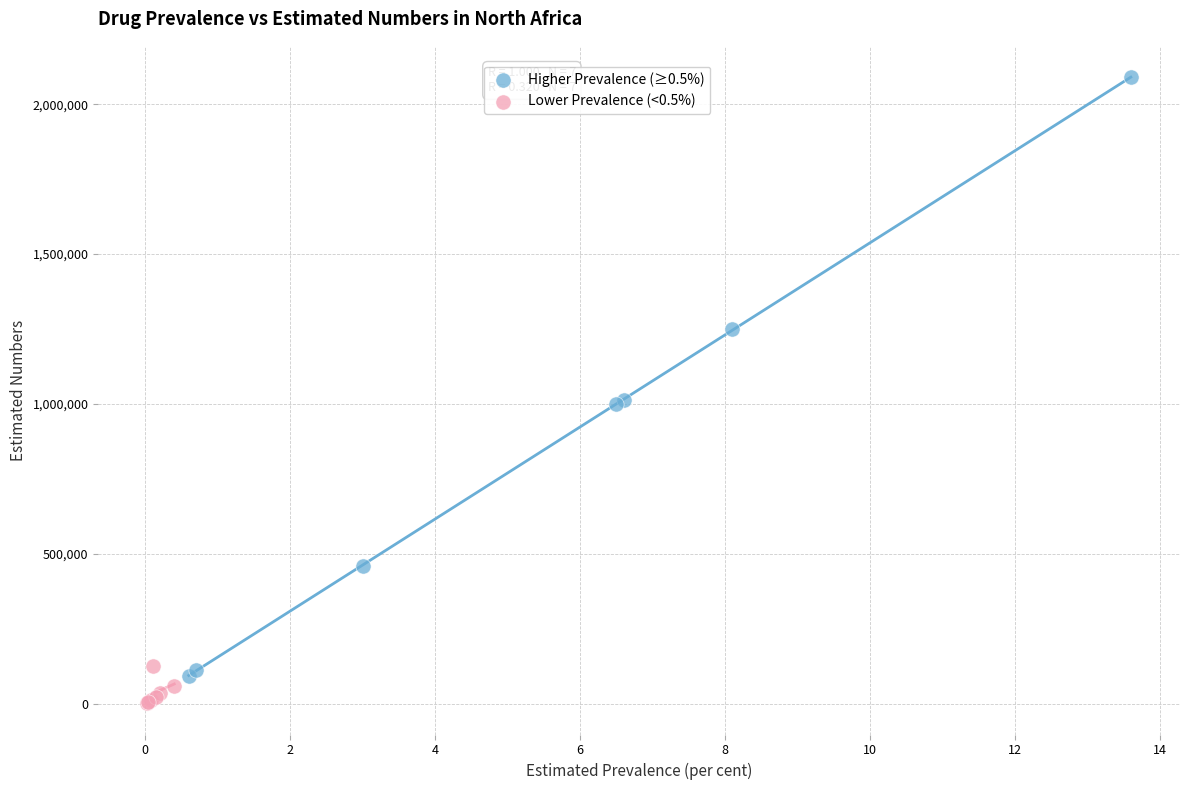

What are all the series names shown in the legend?

Higher Prevalence (≥0.5%), Lower Prevalence (<0.5%)